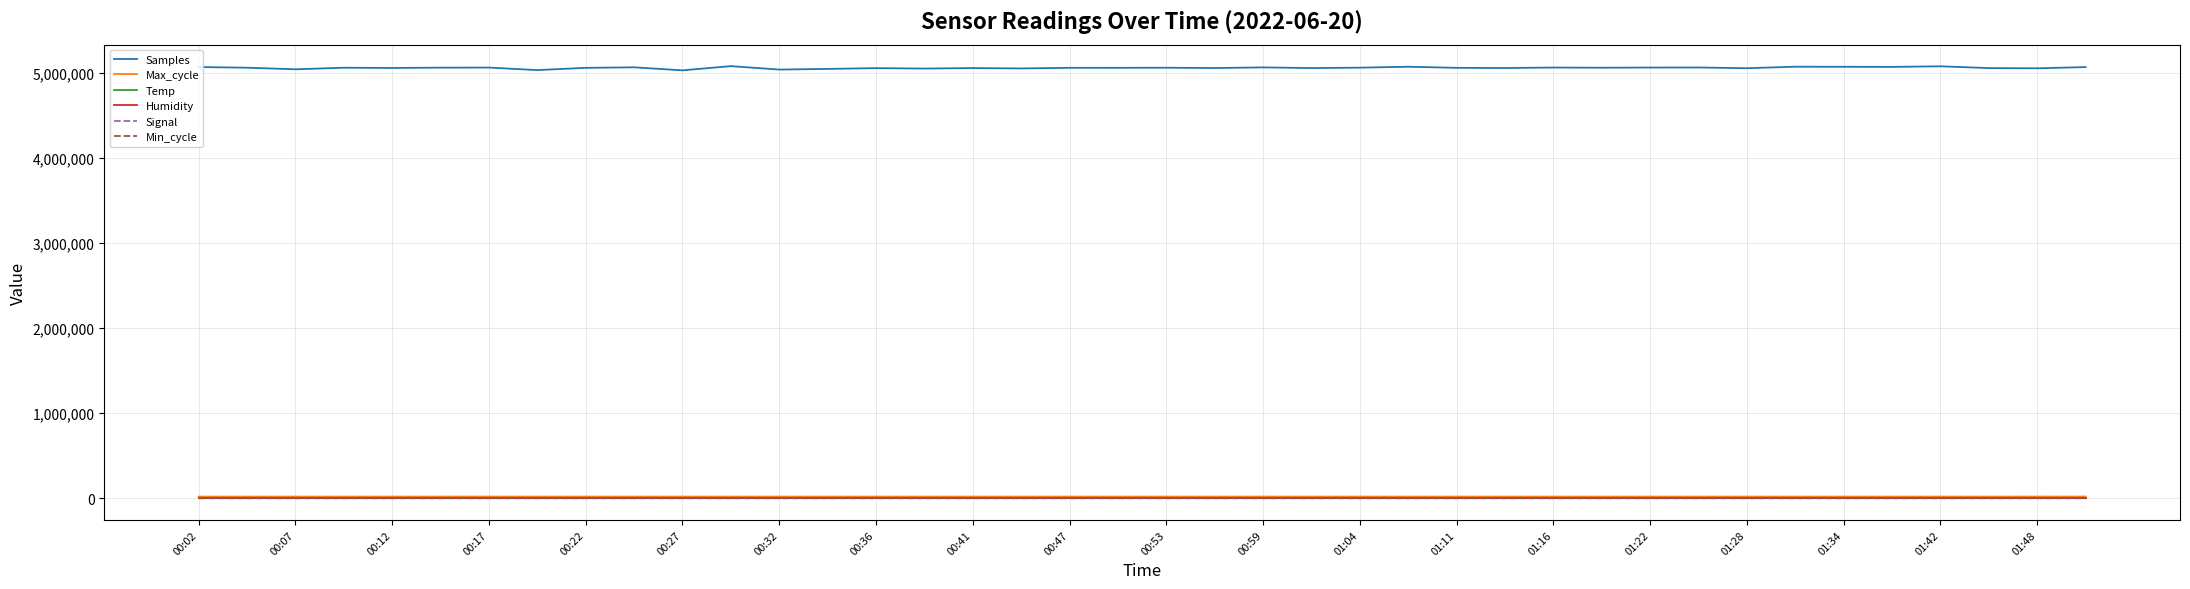

True or false: Samples and Signal intersect in this chart.

False